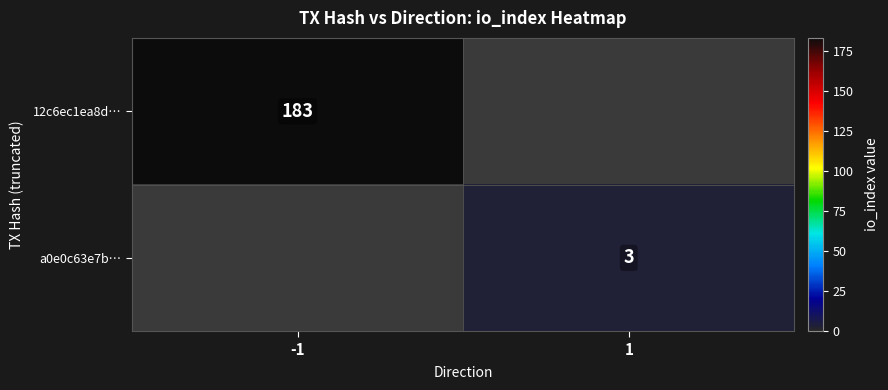

The value of 12c6ec1ea8d… at -1 is 253. True or false?

False